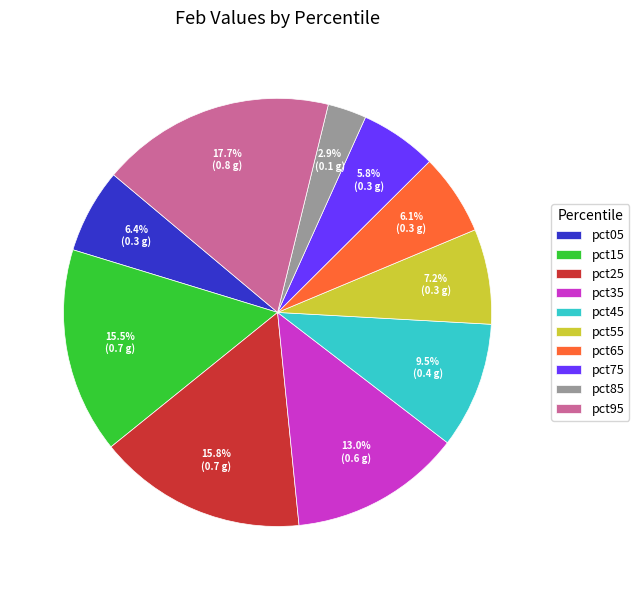

Does any single category account for the majority?

No